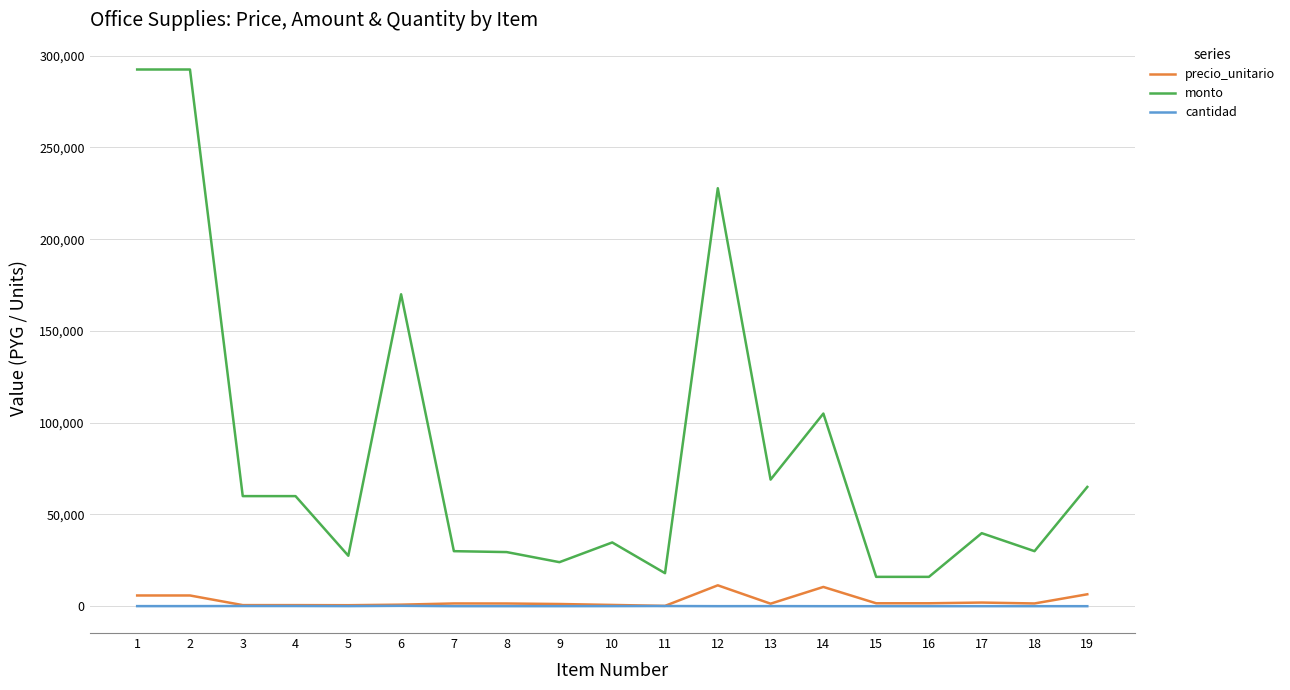

What is the maximum value for monto?

292500